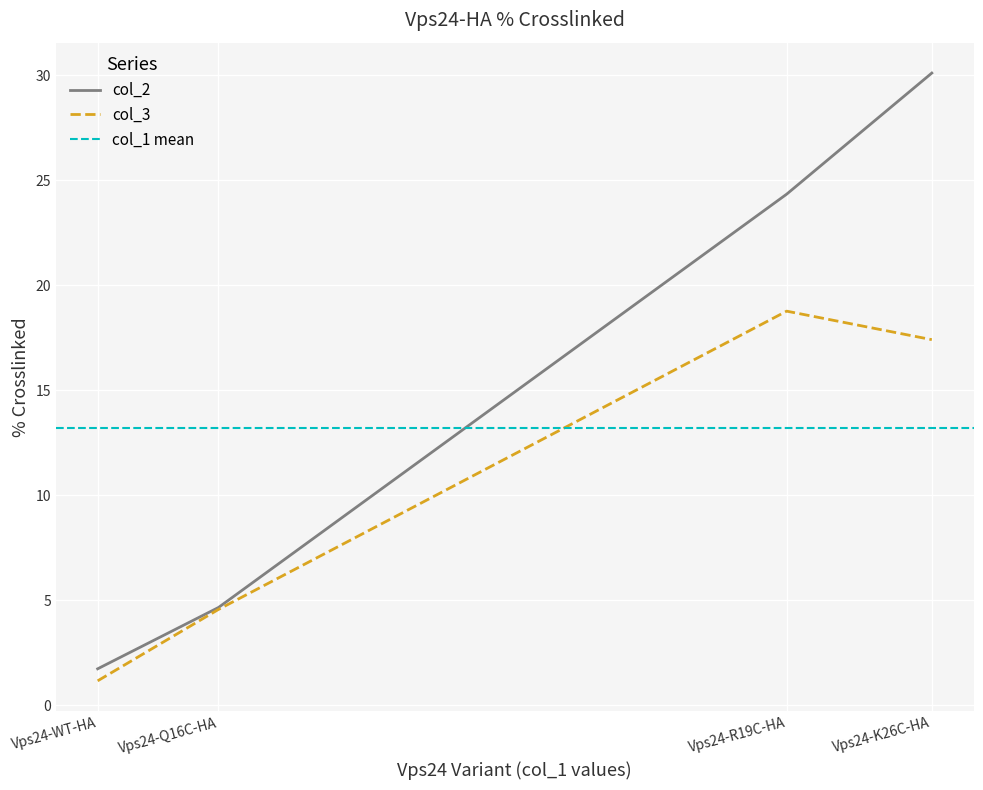

Reading left to right, transcribe all the data shown in this chart.

col_1: 1.7	4.7	24.3	30.1
col_3: 1.2	4.6	18.8	17.4